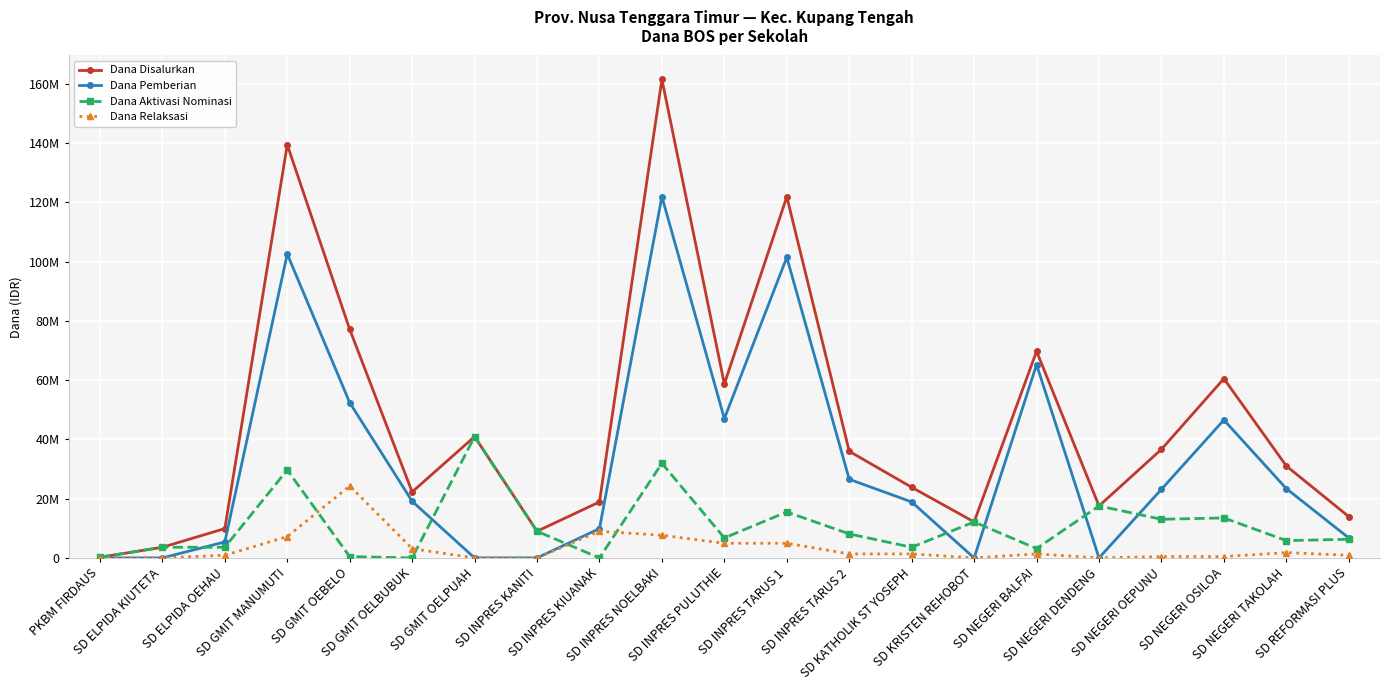

What is the maximum value for Dana Disalurkan?

161550000